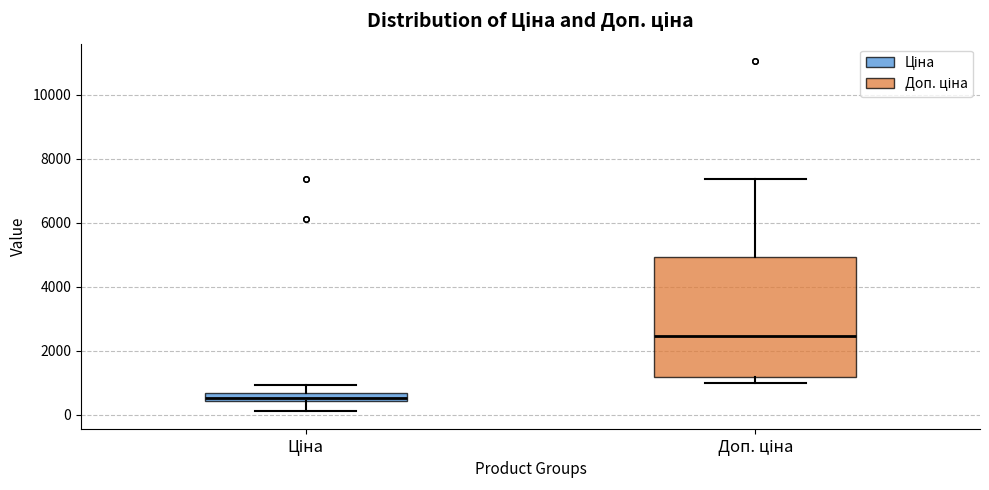

Comparing the boxes themselves (not the whiskers), which one is the tallest?

Доп. ціна